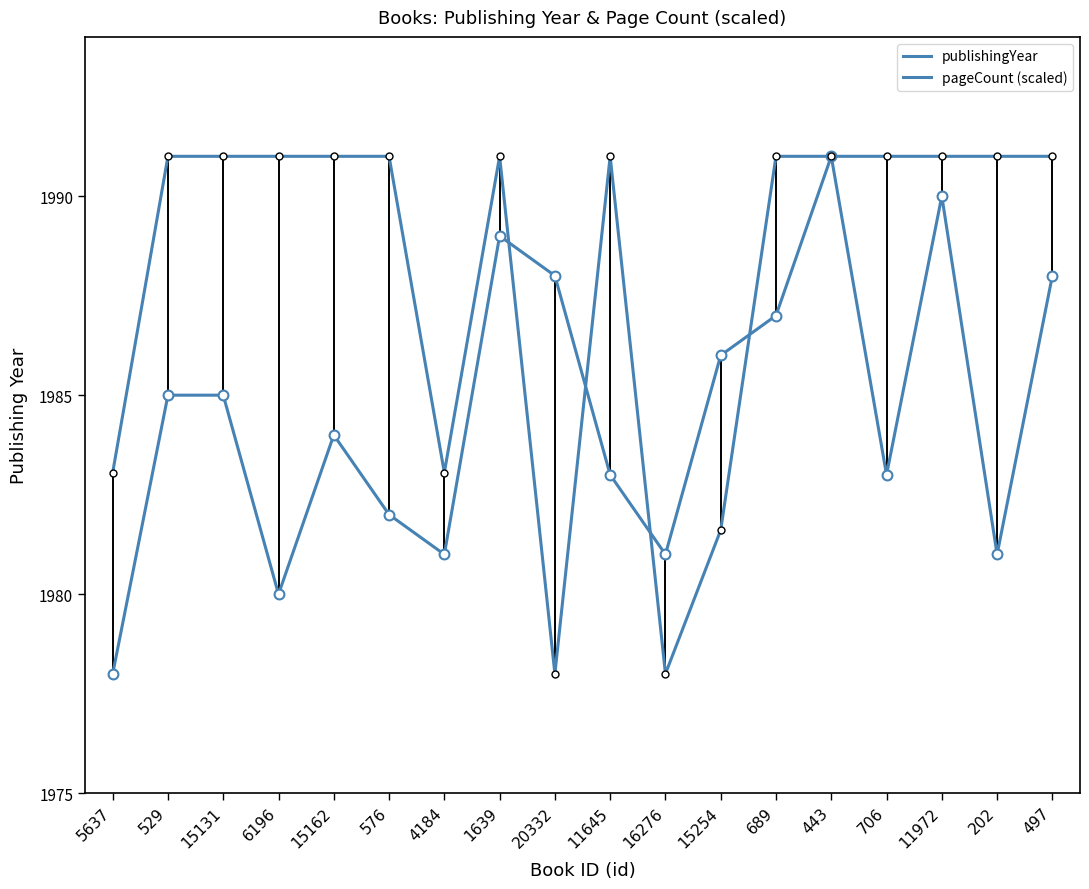

Does the chart have visible grid lines?

No